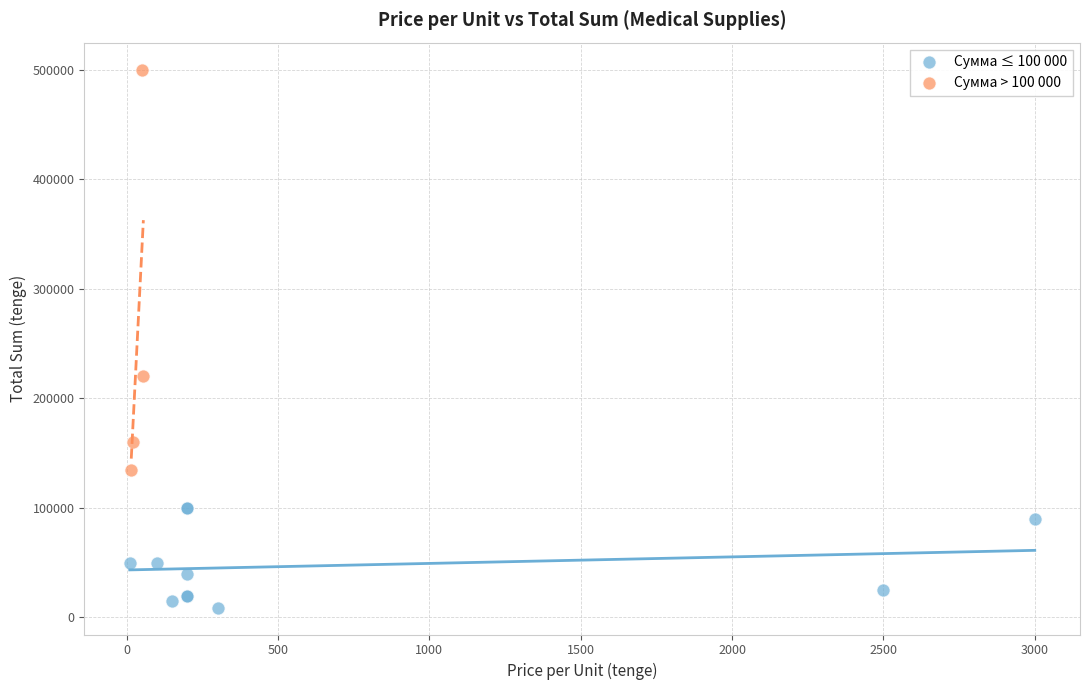

Which series contains the lowest Y value?

Сумма ≤ 100 000